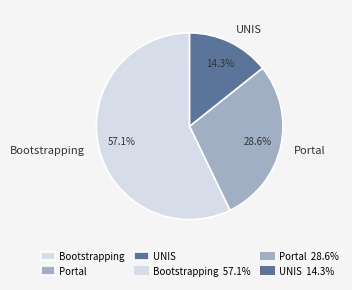

Is there a majority slice in this chart?

Yes